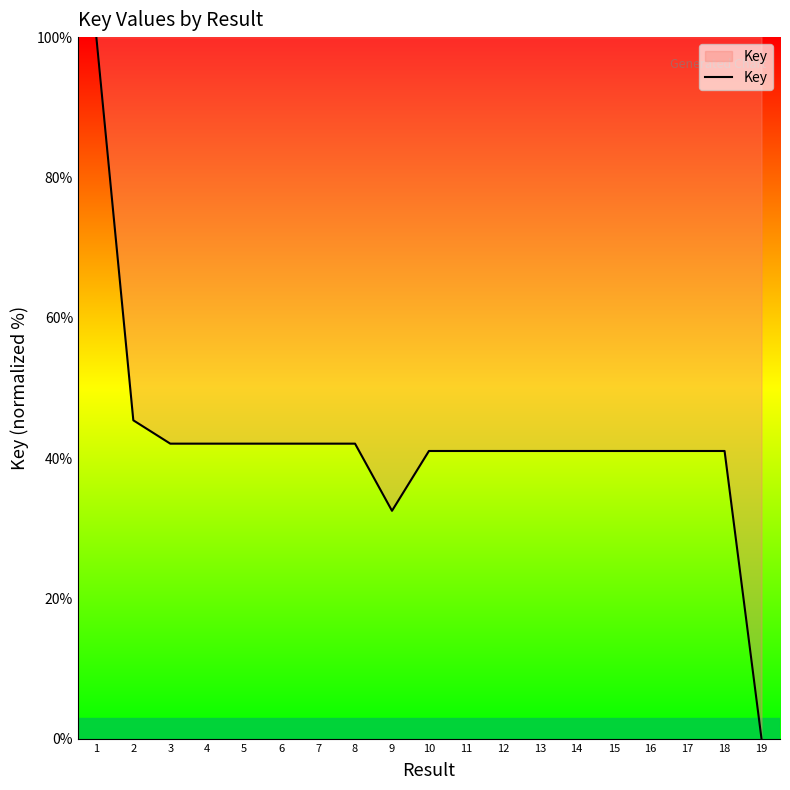

At which label does the data first exceed 41?

1